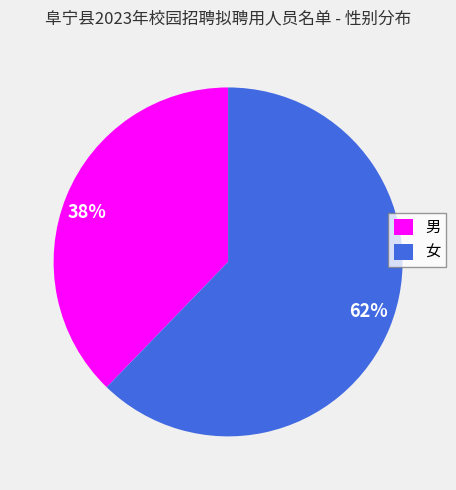

Count the number of slices in the pie.

2